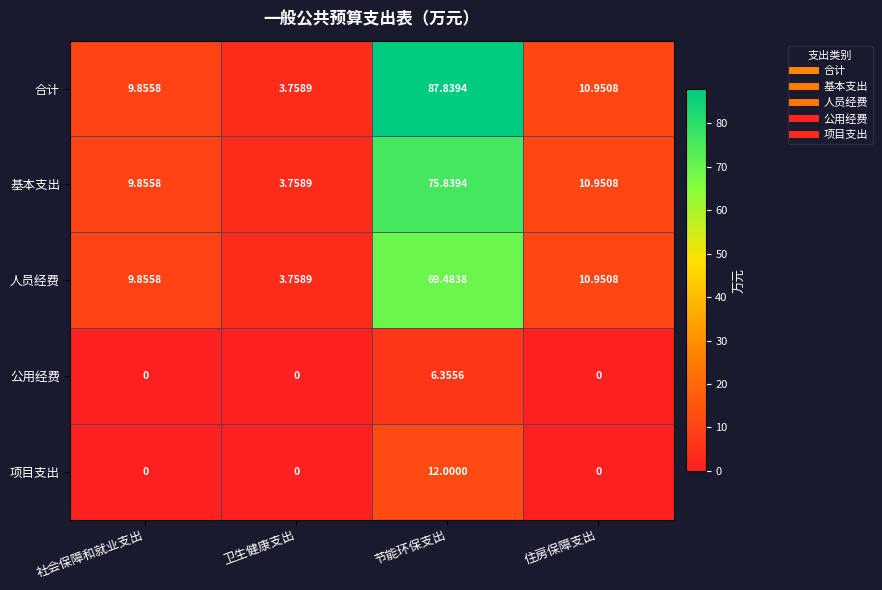

Count the number of data series in this chart.

5